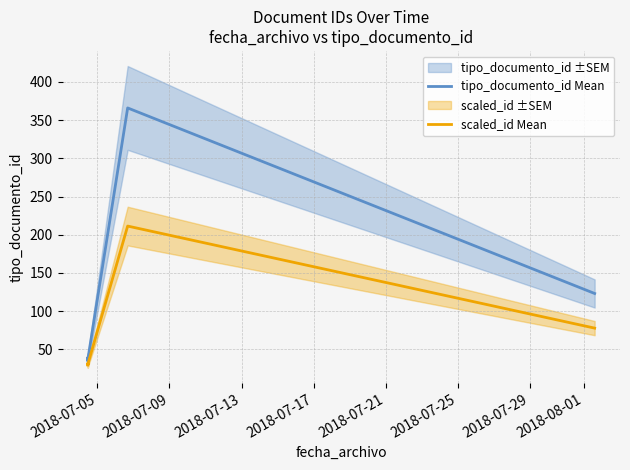

Is the value of scaled_id Mean at 2018-07-21 greater than the value of tipo_documento_id Mean at 2018-07-29?

No